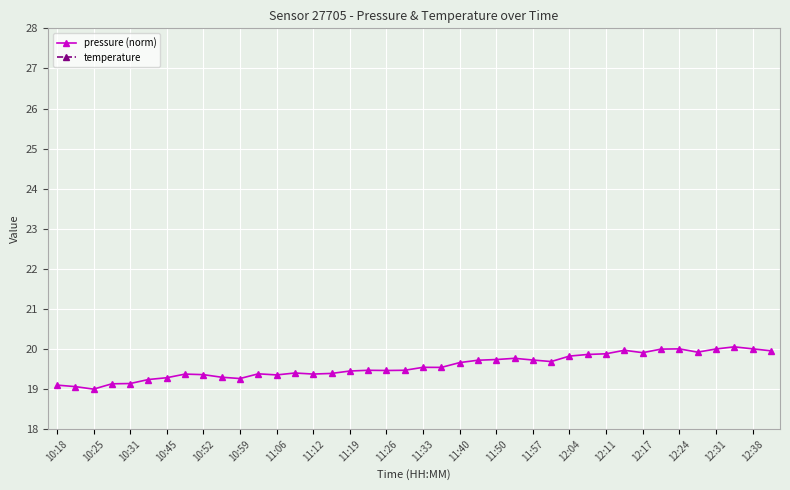

Which series has the largest total across all categories?

pressure (norm)